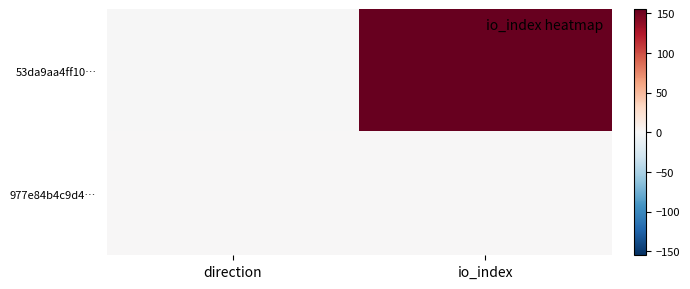

How many values in 53da9aa4ff10… are above zero?

1